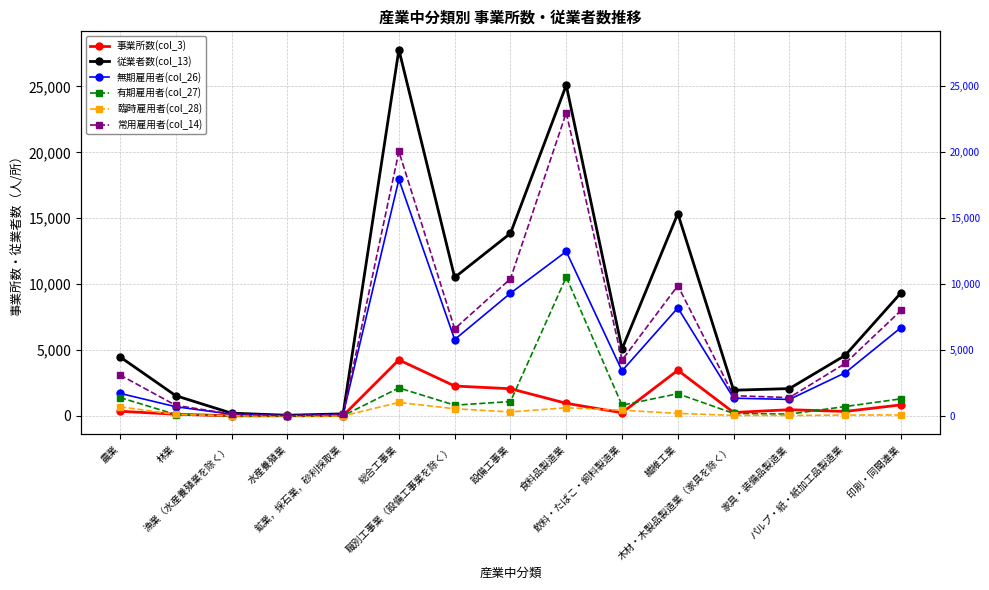

At which category does the chart reach its peak across all series?

総合工事業